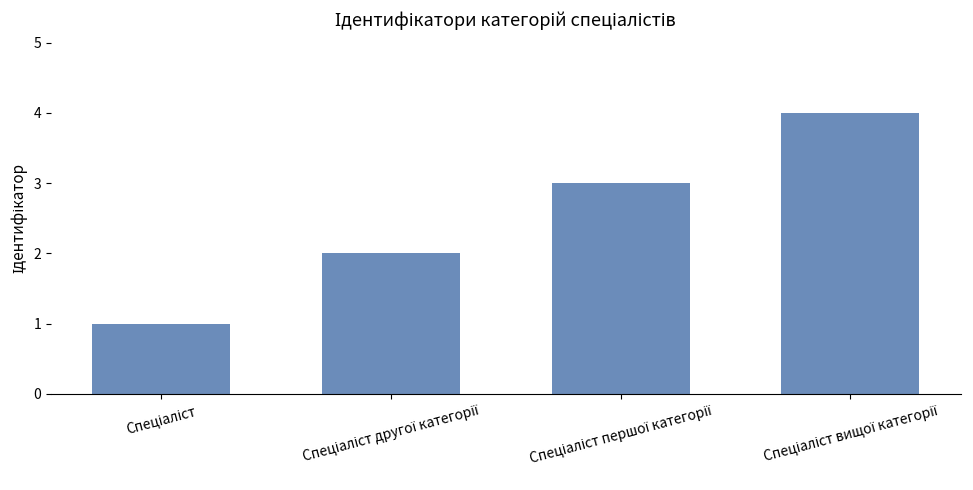

What is the maximum value shown in the chart?

4